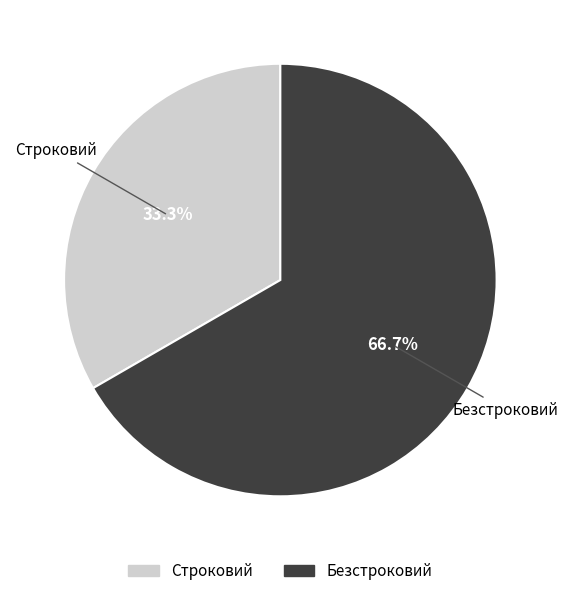

Rank the categories by value from lowest to highest.

Строковий, Безстроковий